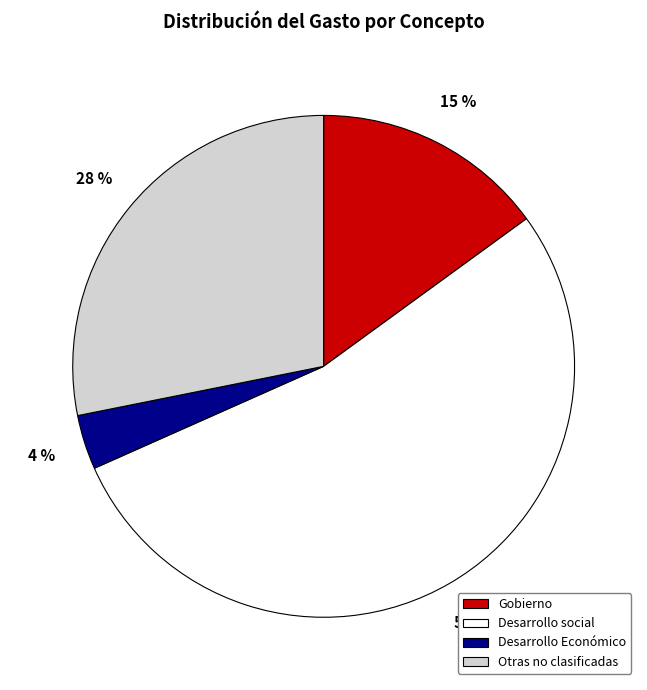

True or false: Desarrollo Económico accounts for 4% of the total.

True